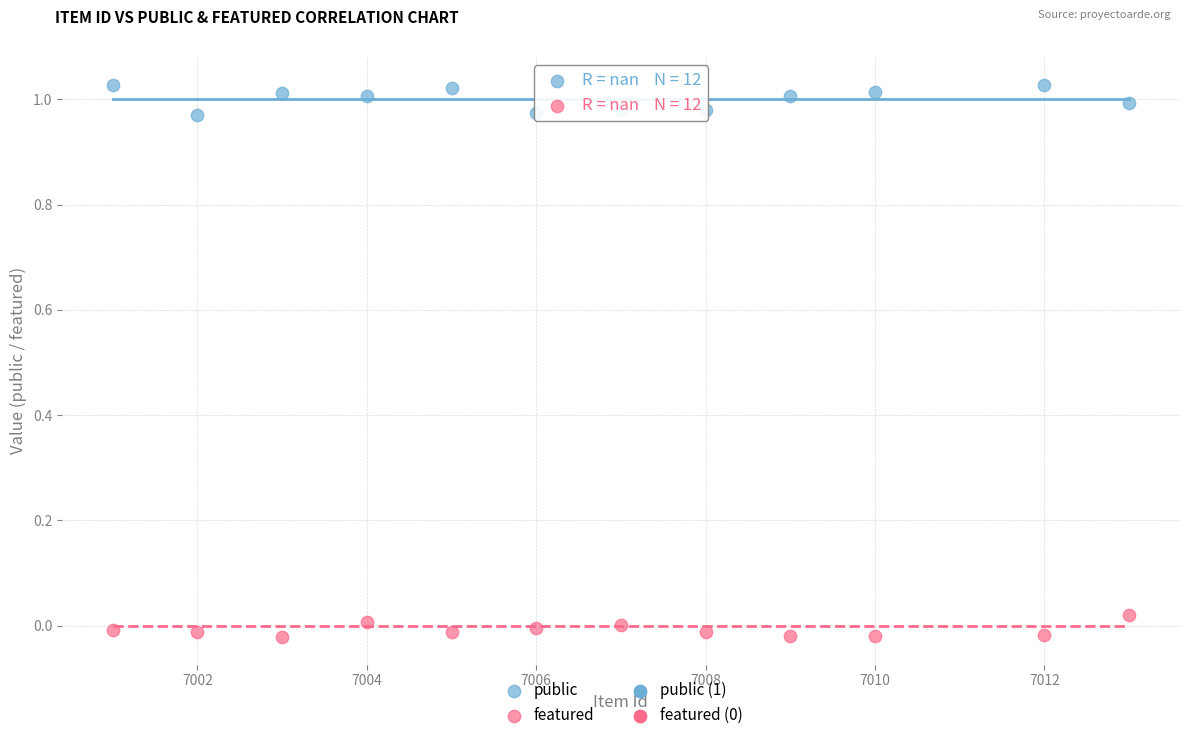

Which series contains the highest Y value?

public